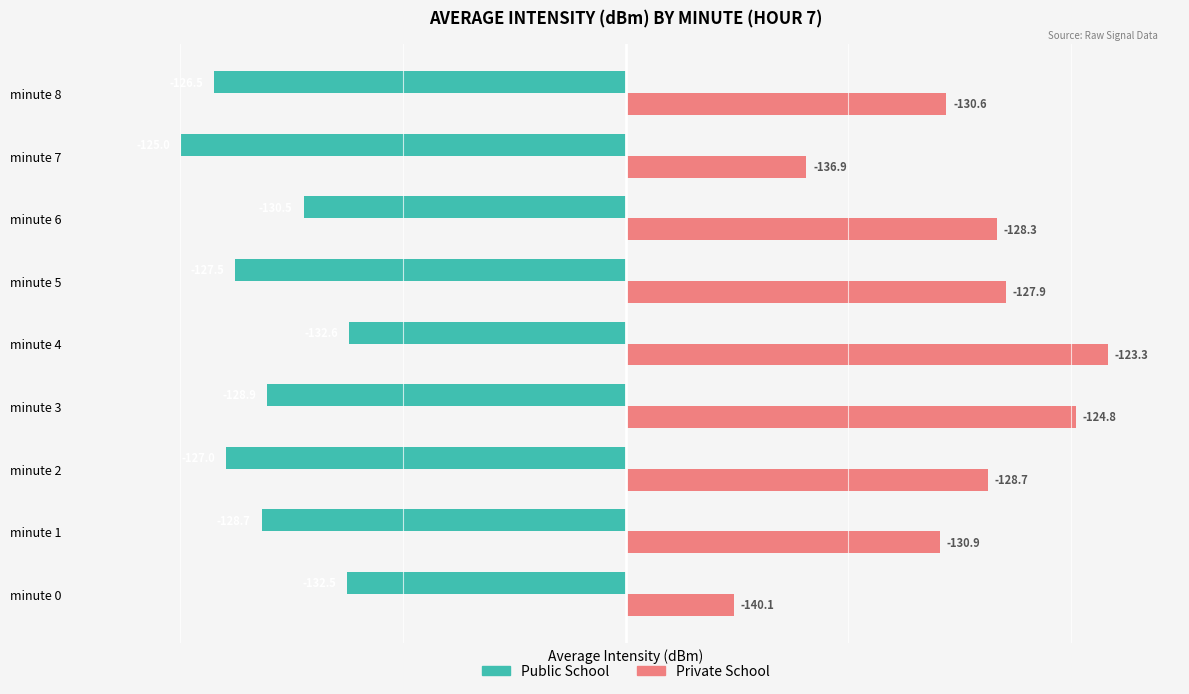

What are all the series names shown in the legend?

Public School, Private School